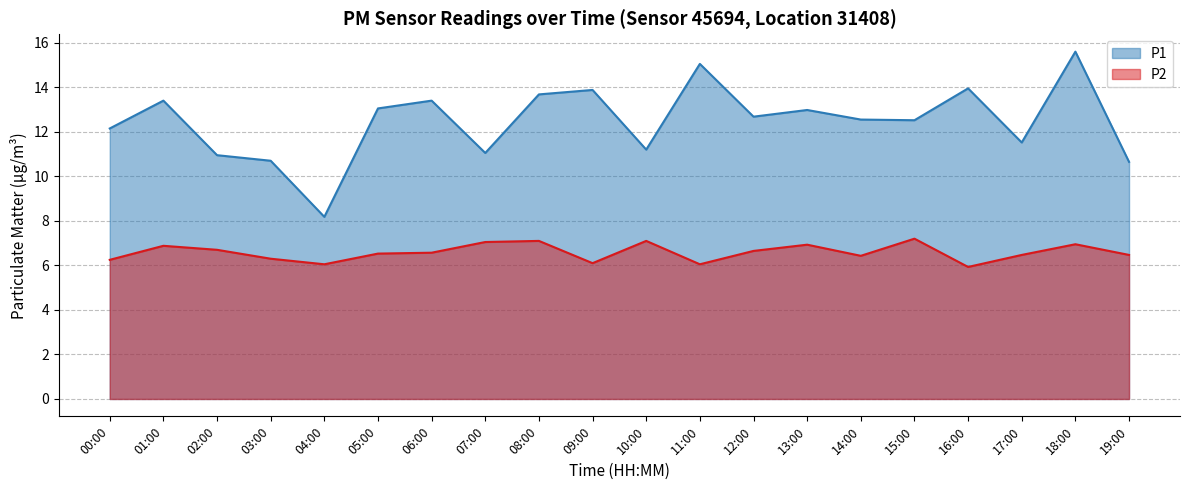

What is the label of the 10th point from the left?

09:00